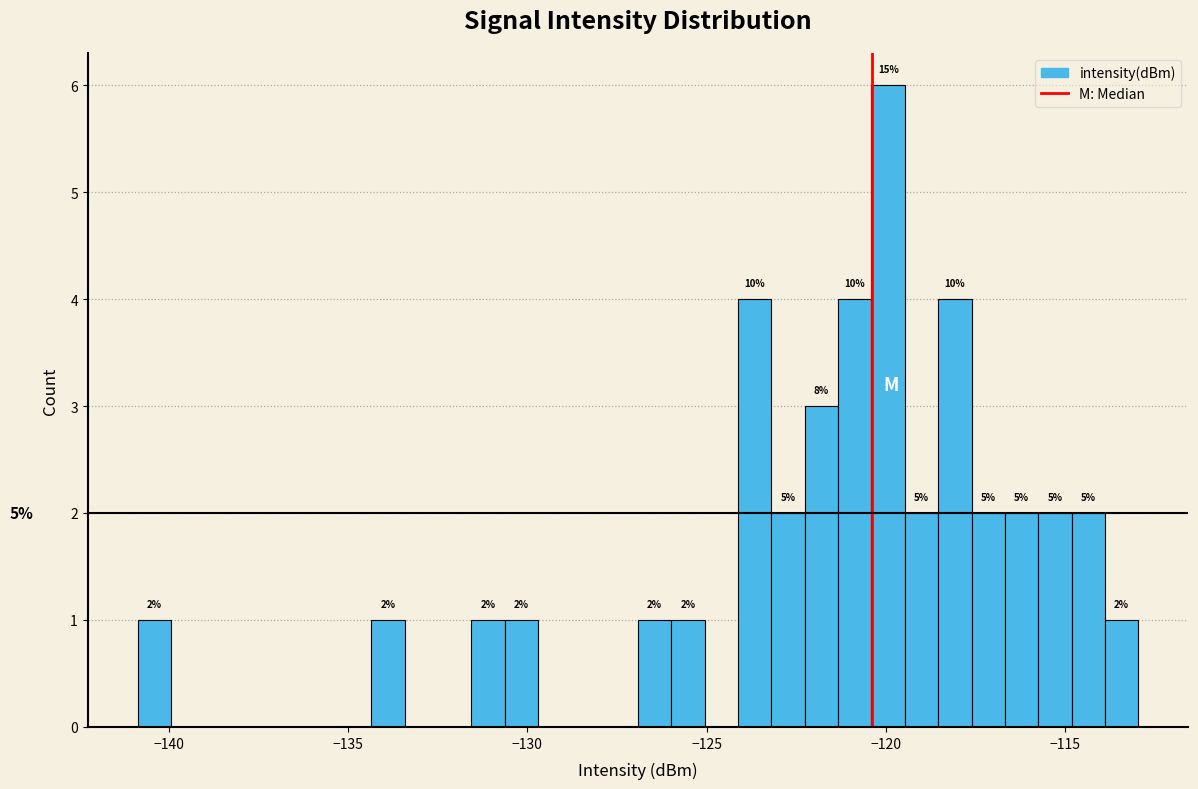

Around what value on the x-axis is the tallest bar? Give the approximate position of its centre, as read against the axis.

-120.0